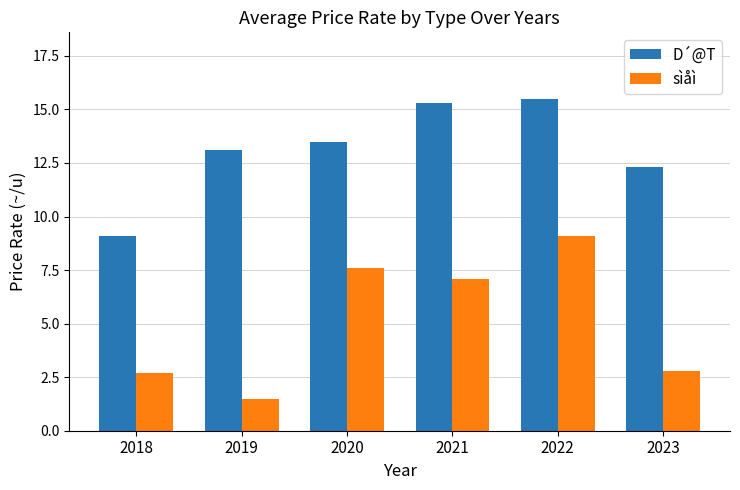

Reading left to right, what are all the values shown in this chart?

D´@T: 2018=9.1	2019=13.1	2020=13.5	2021=15.3	2022=15.5	2023=12.3
sìåì: 2018=2.7	2019=1.5	2020=7.6	2021=7.1	2022=9.1	2023=2.8